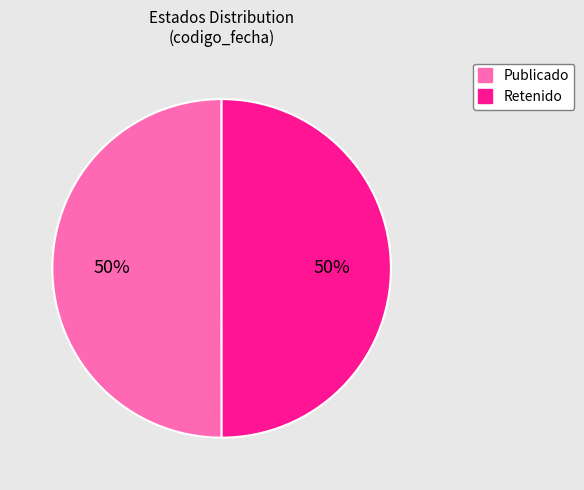

To the nearest percent, what is the average slice percentage?

50%